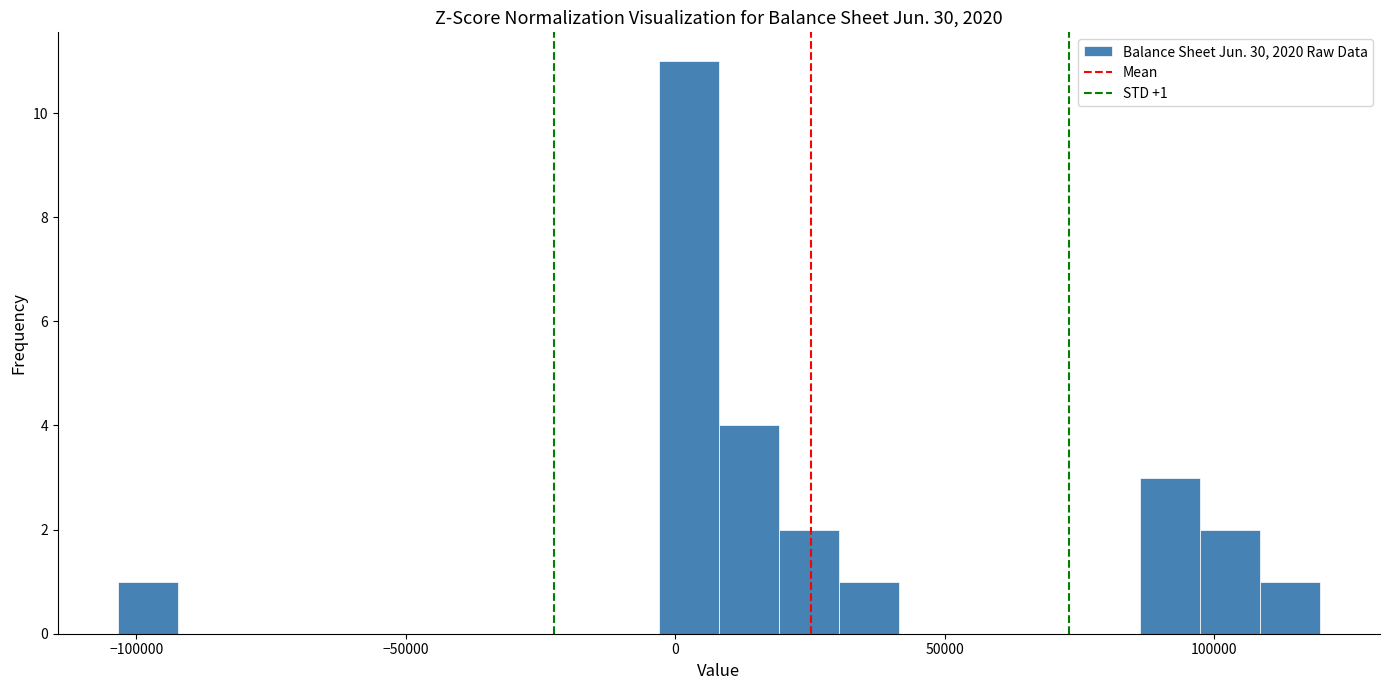

Read against the x-axis, roughly where is the centre of the tallest bar?

5000